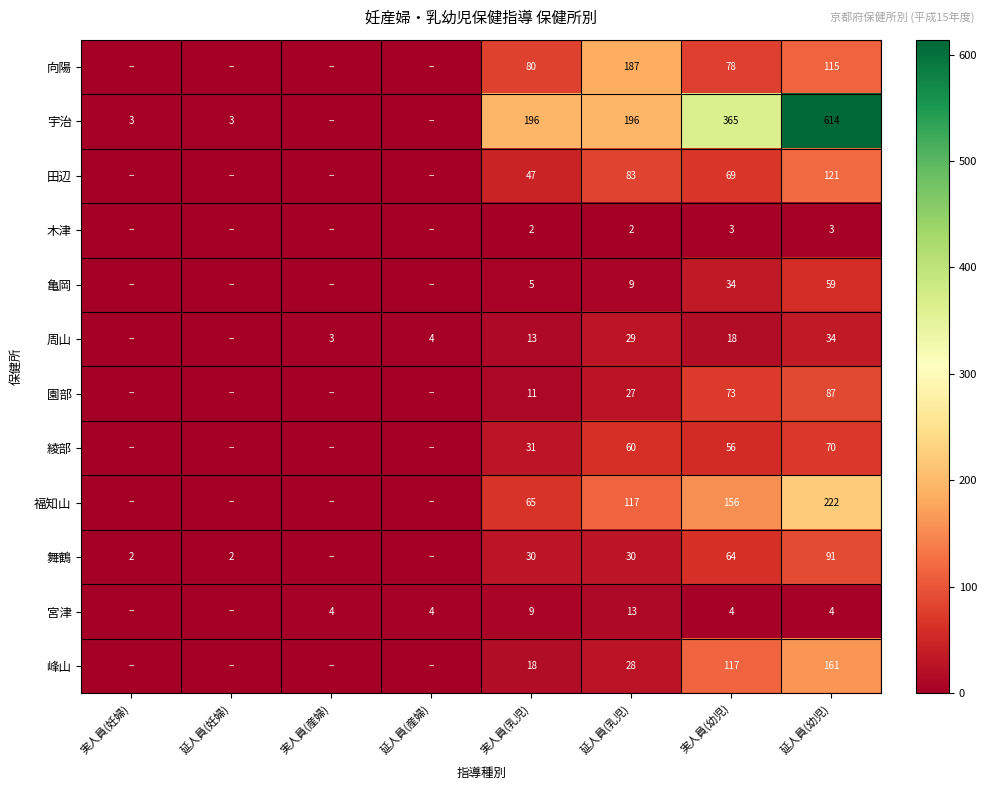

What is the difference between the 峰山 values at 実人員(幼児) and 実人員(乳児)?

99